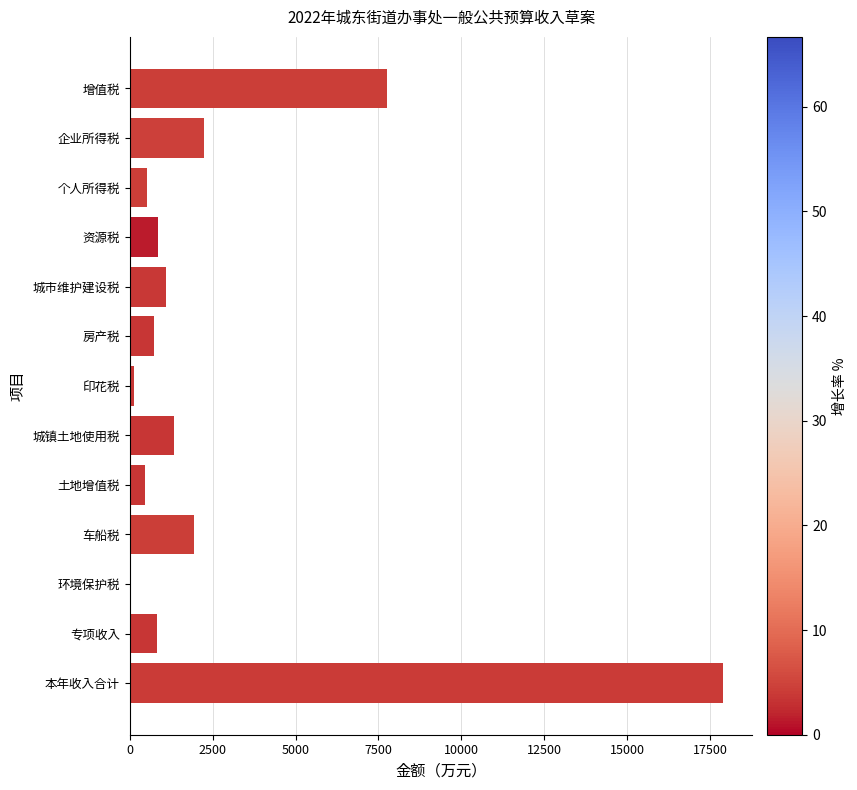

What is the sum of the values at 房产税 and 本年收入合计?

18632